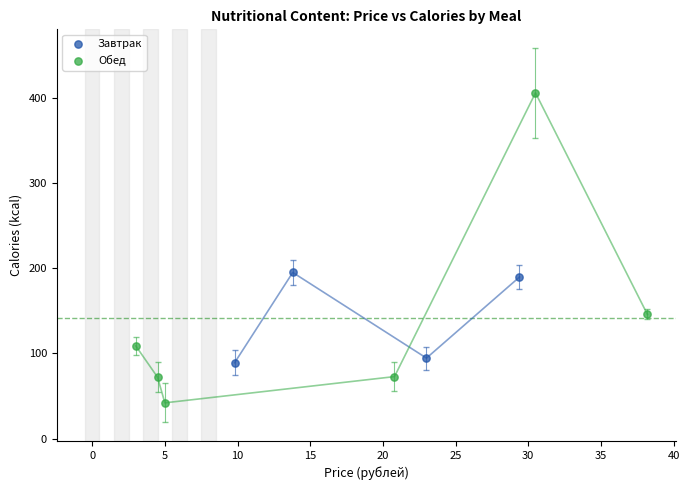

Which series has the largest Y range (max minus min)?

Обед